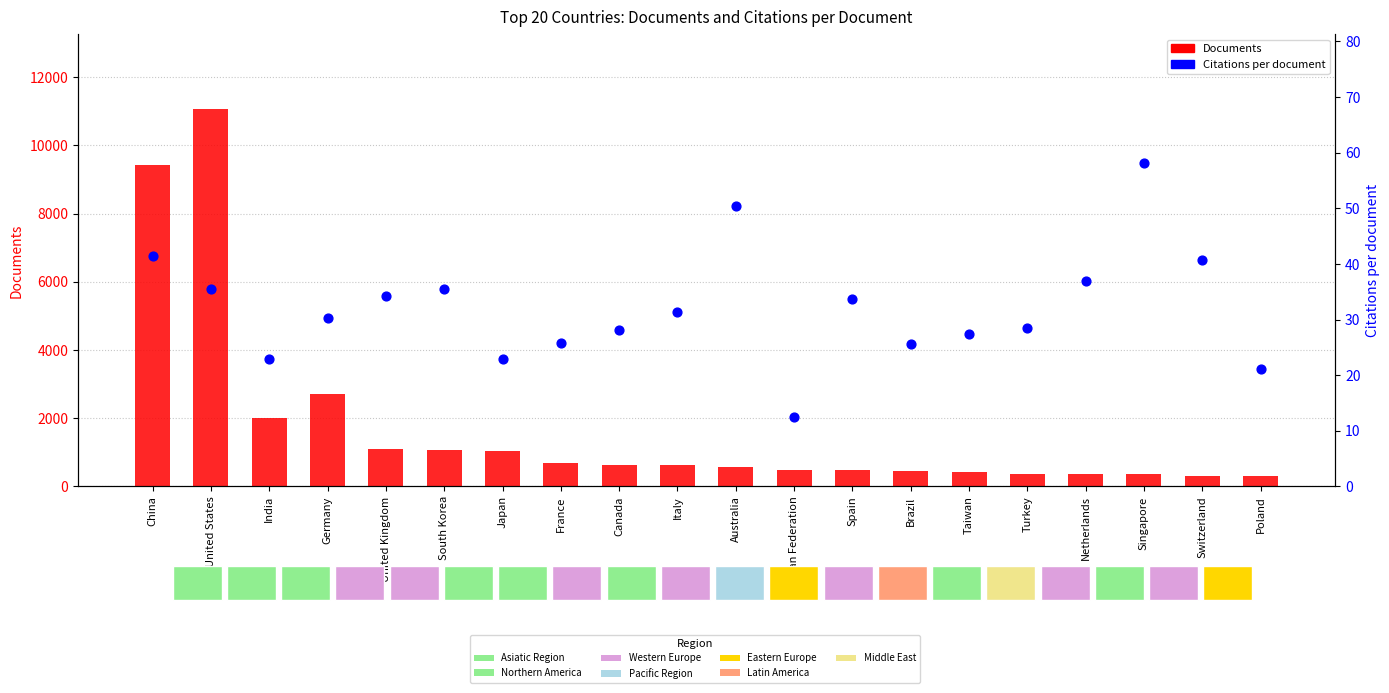

Which series reaches the maximum Y coordinate?

Documents